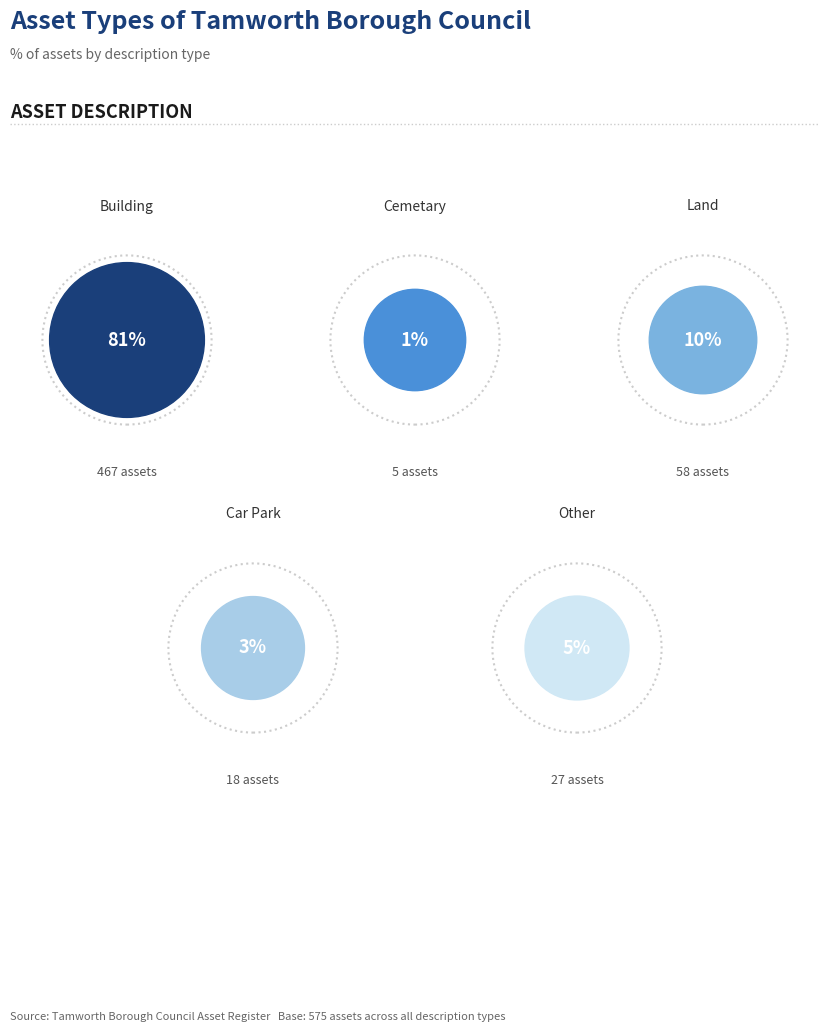

To the nearest percent, what is the difference between the largest and smallest slice percentages?

80%